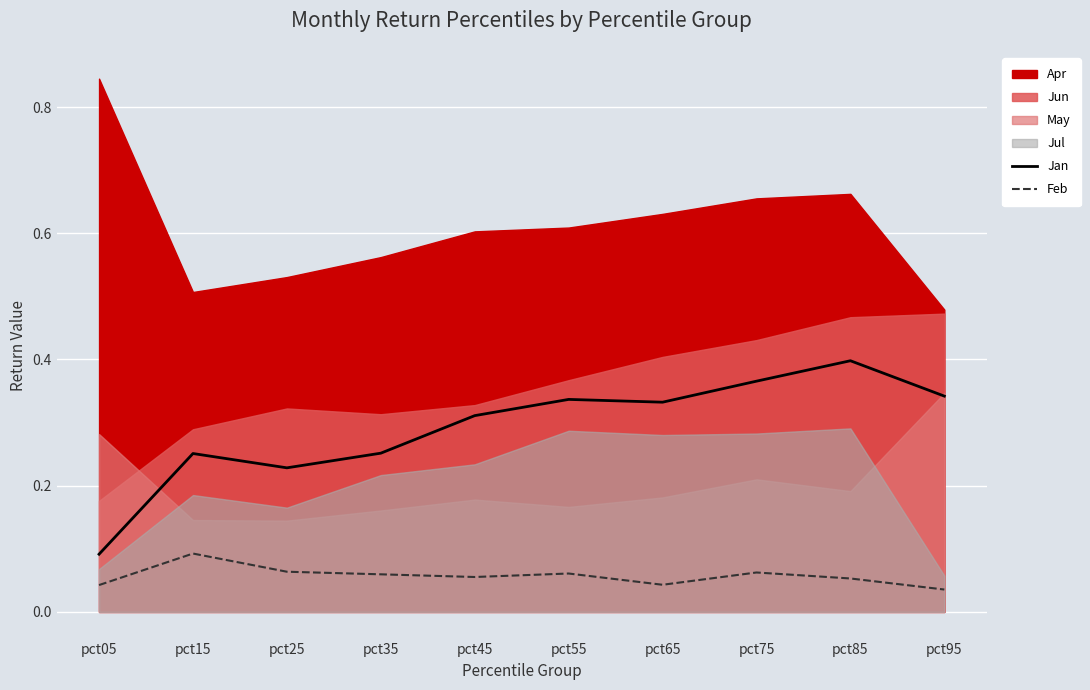

What is the sum of all Feb values?

0.6